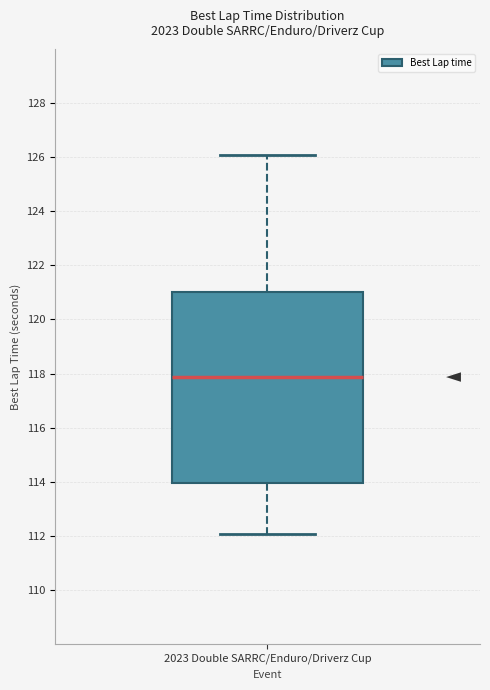

Where is the upper edge of the box for 2023 Double SARRC/Enduro/Driverz Cup on the y-axis? The values are not printed on the chart, so give them approximately, as read against the axis.

121.0